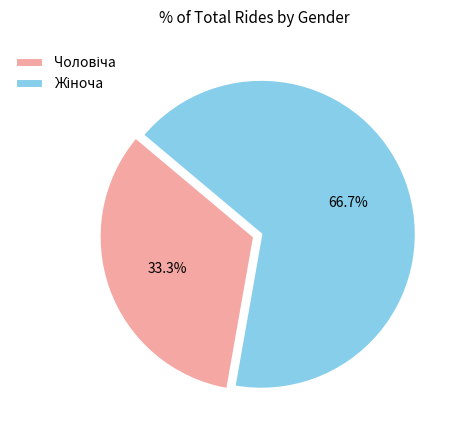

Is there any slice that represents more than half of the pie?

Yes